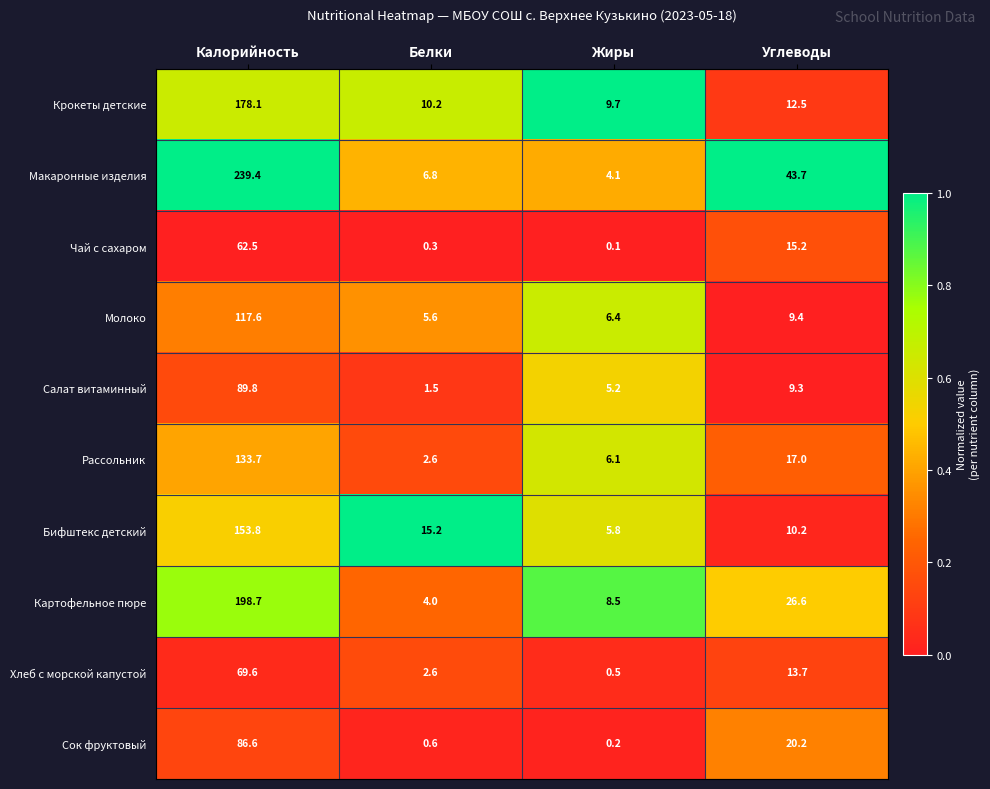

At Жиры, list the series in order from smallest to largest.

Чай с сахаром, Сок фруктовый, Хлеб с морской капустой, Макаронные изделия, Салат витаминный, Бифштекс детский, Рассольник, Молоко, Картофельное пюре, Крокеты детские